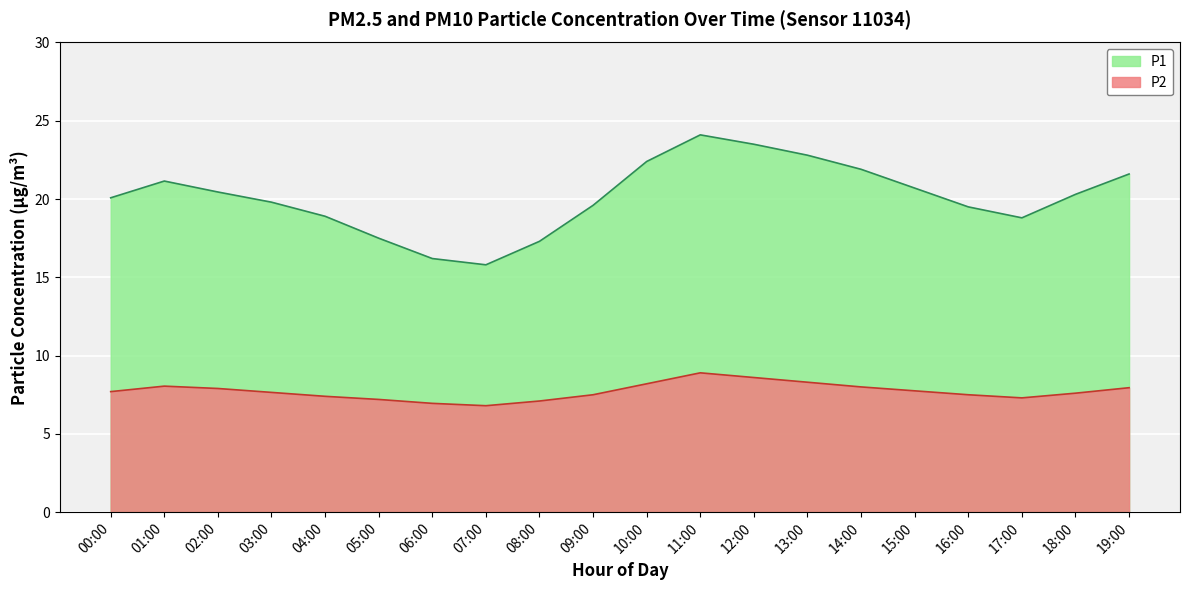

What is the label of the 7th point from the left?

06:00